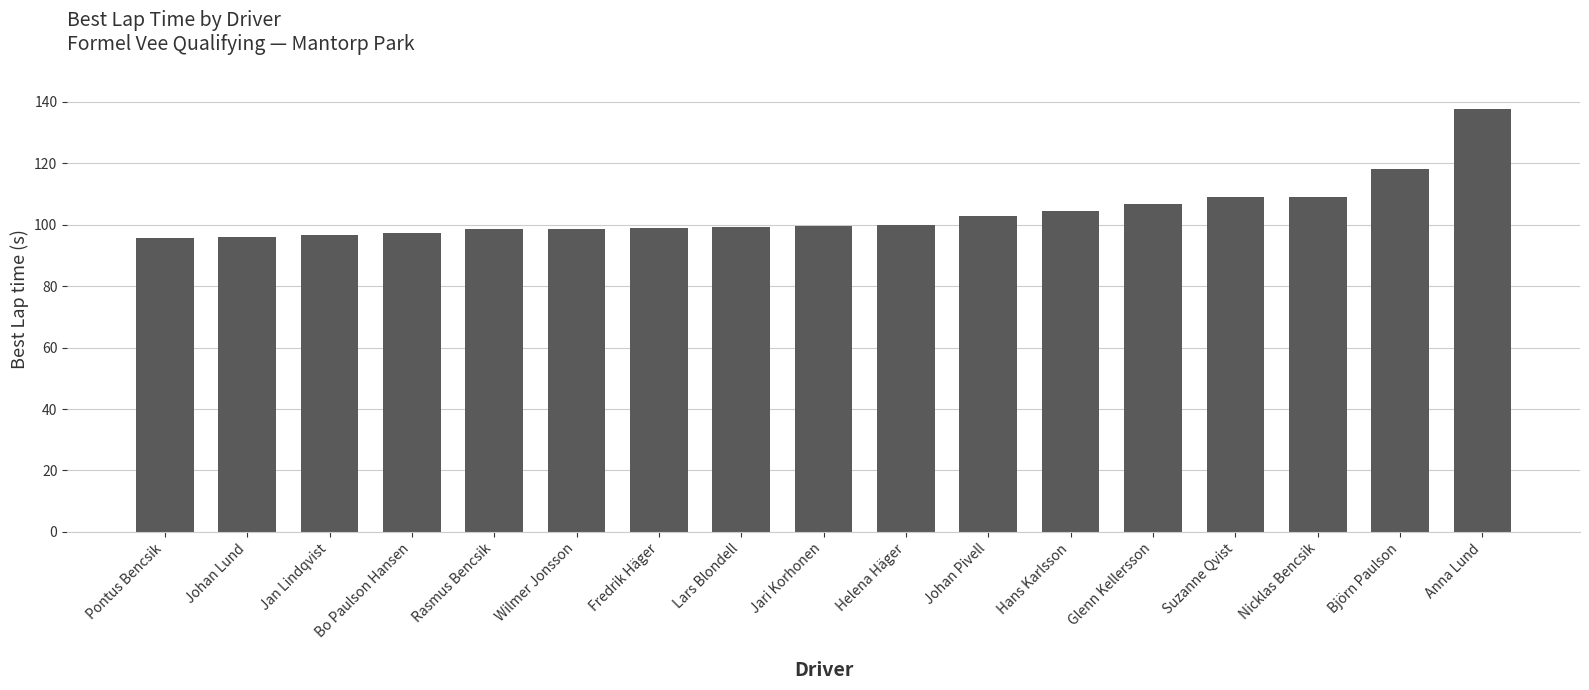

What is the difference between the maximum and minimum values?

42.0